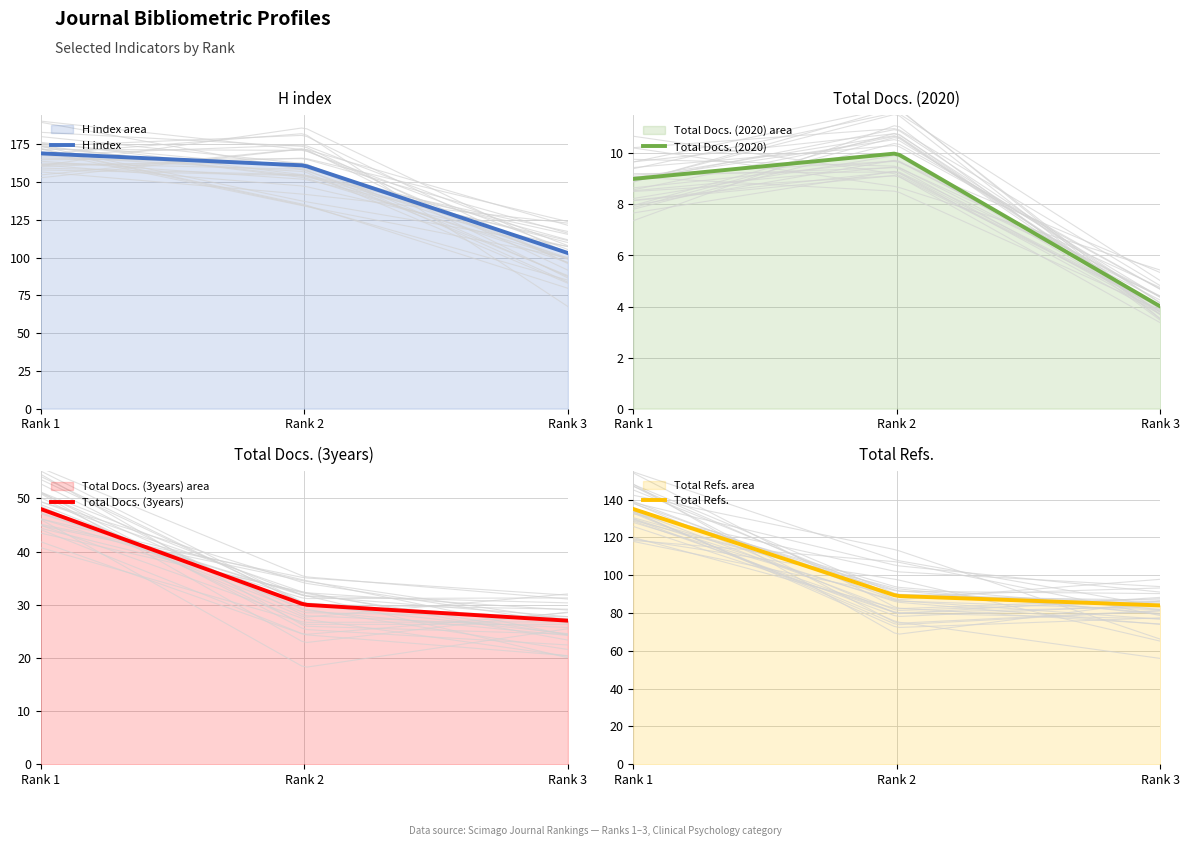

True or false: Total Docs. (2020) has a value of 3 at Rank 2.

False